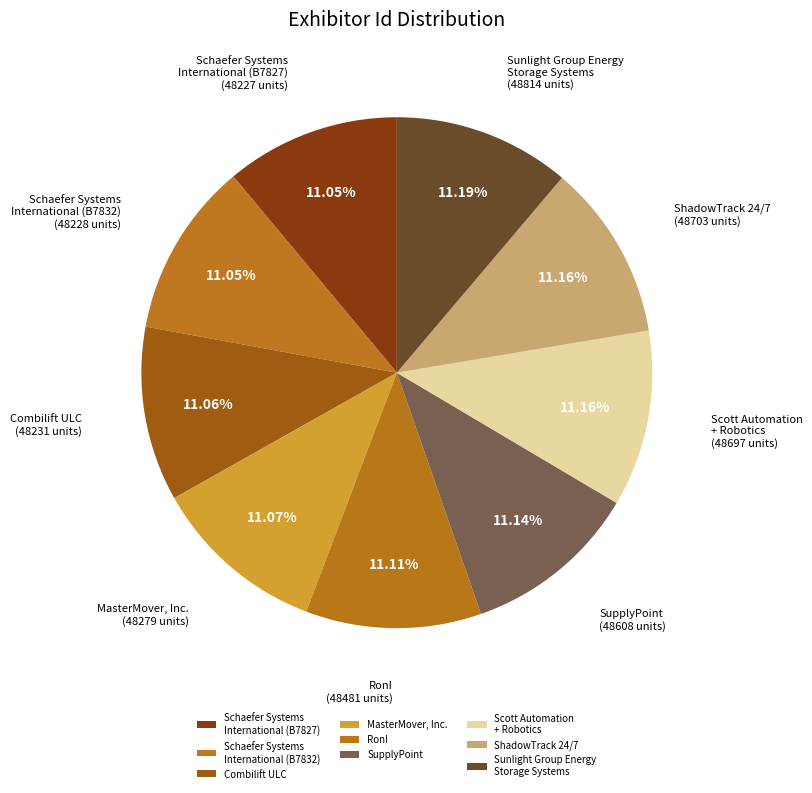

What is the ratio of the value at Scott Automation + Robotics to the value at RonI?

1.0